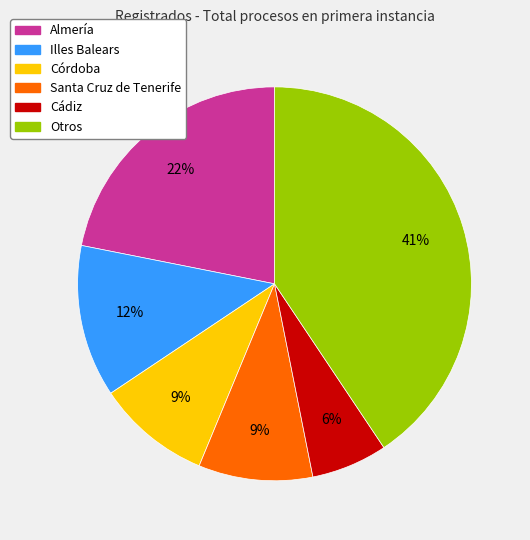

To the nearest percent, what is the average slice percentage?

17%